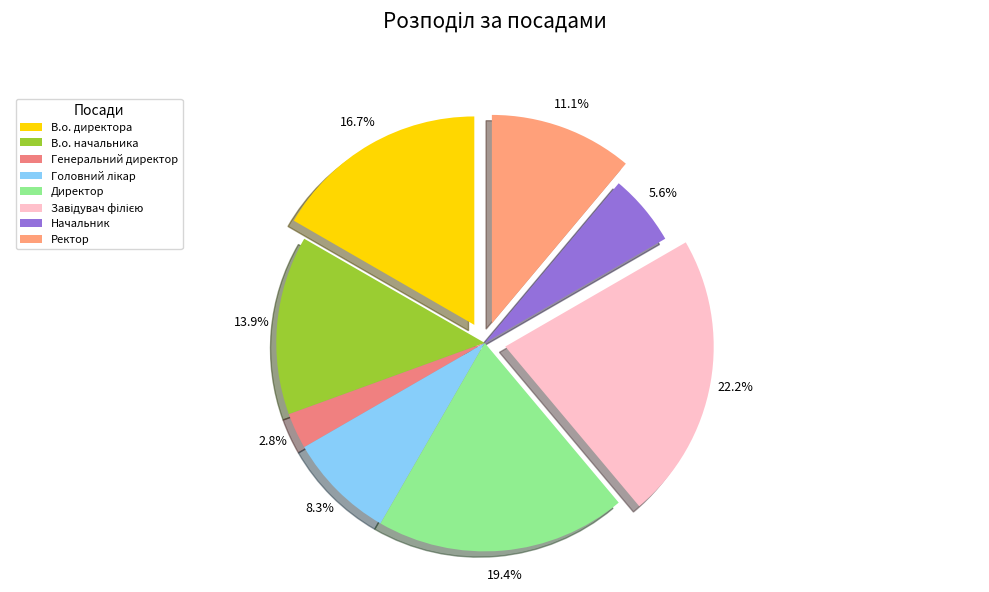

Count the number of slices in the pie.

8